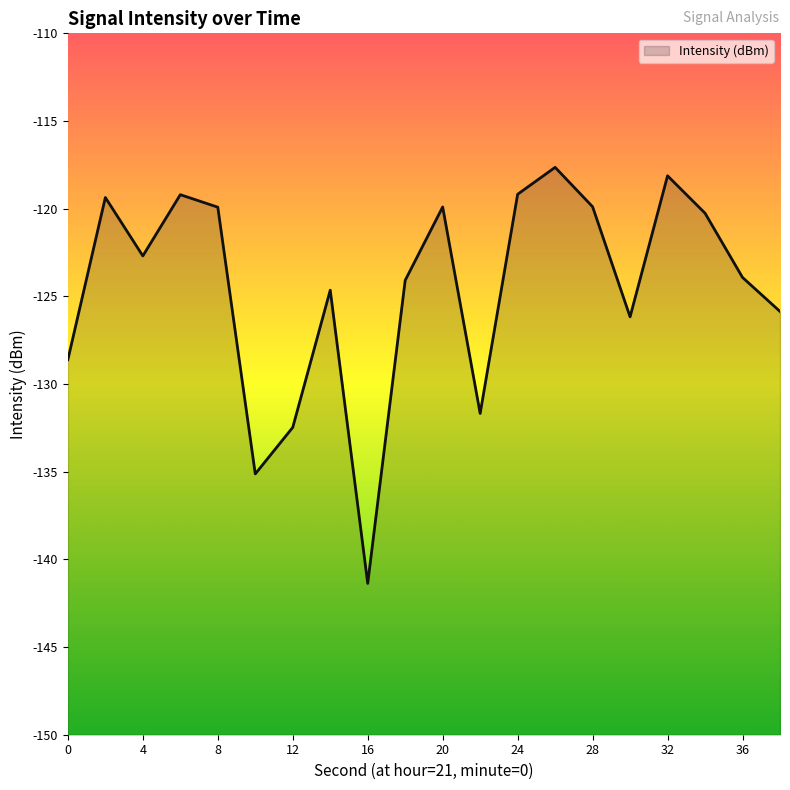

What is the greatest value displayed?

-117.6